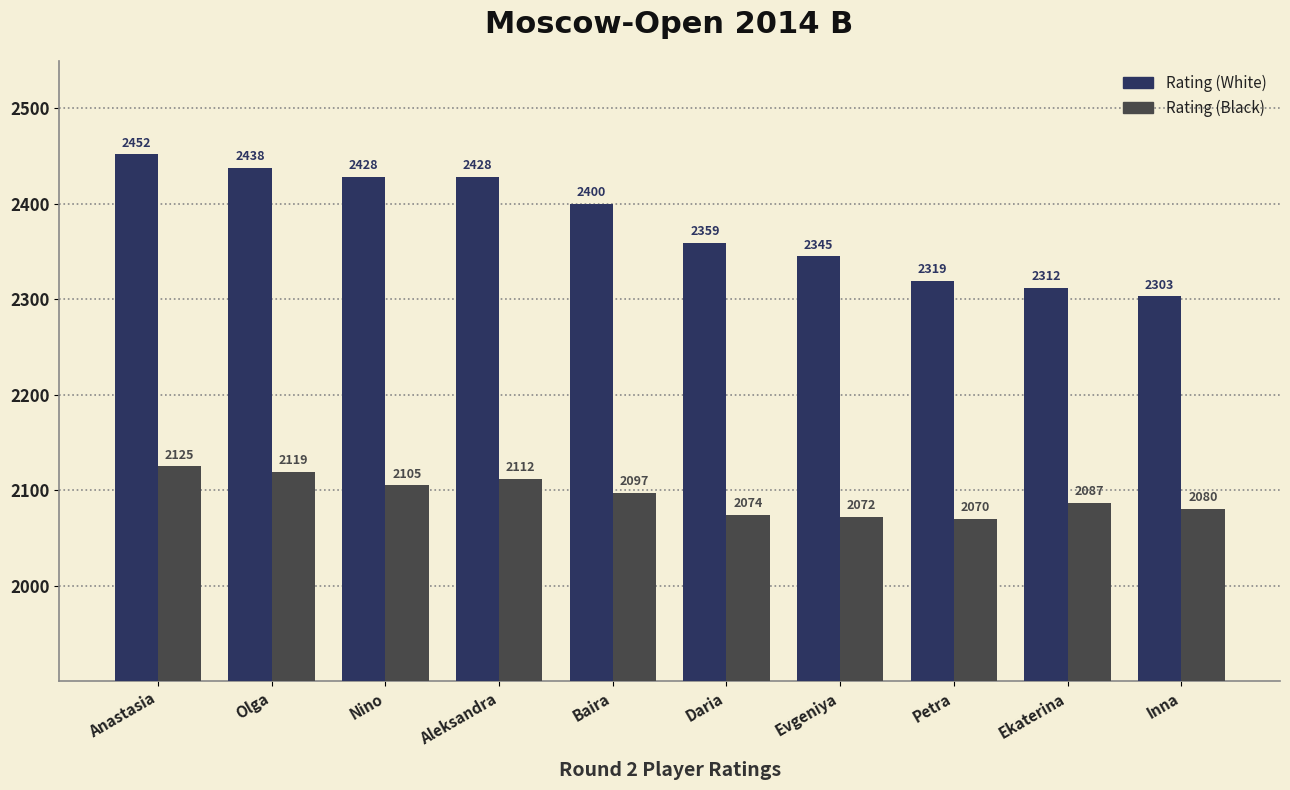

What is the label of the 6th bar from the right?

Baira